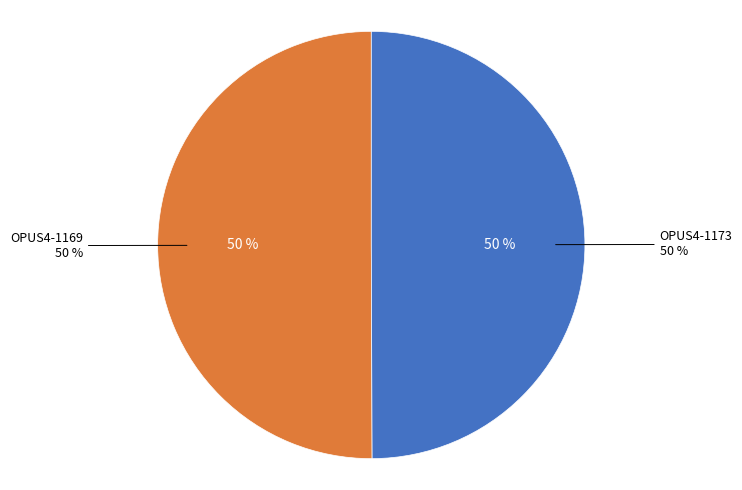

The OPUS4-1169 slice represents 55% of the pie. True or false?

False